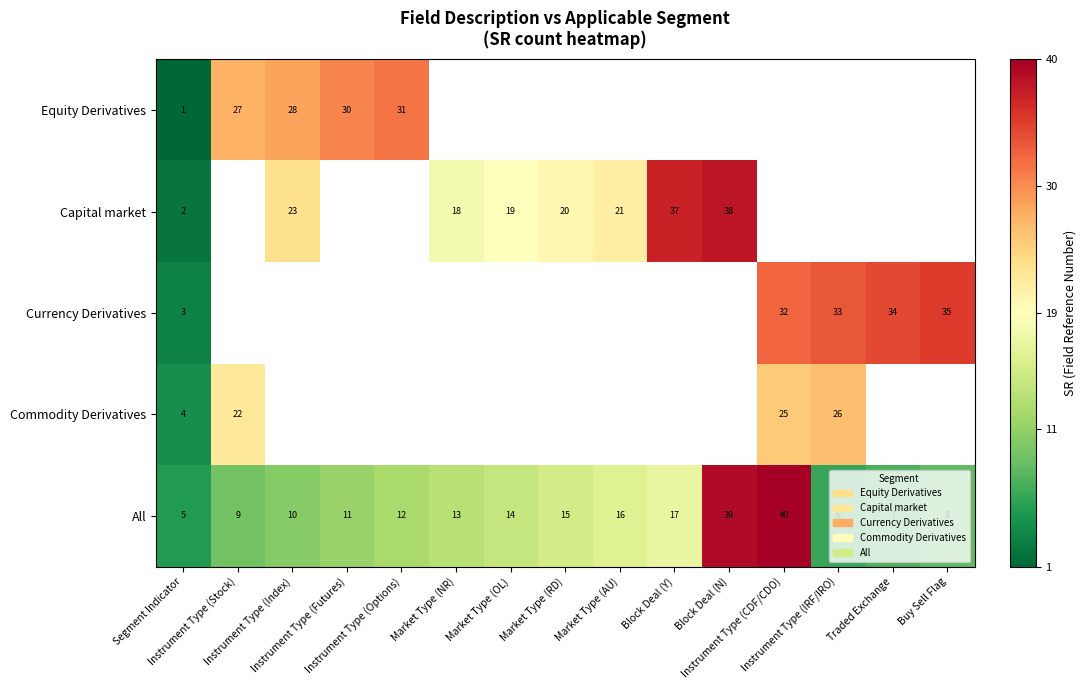

What is the difference between the maximum and minimum values in the All series?

35